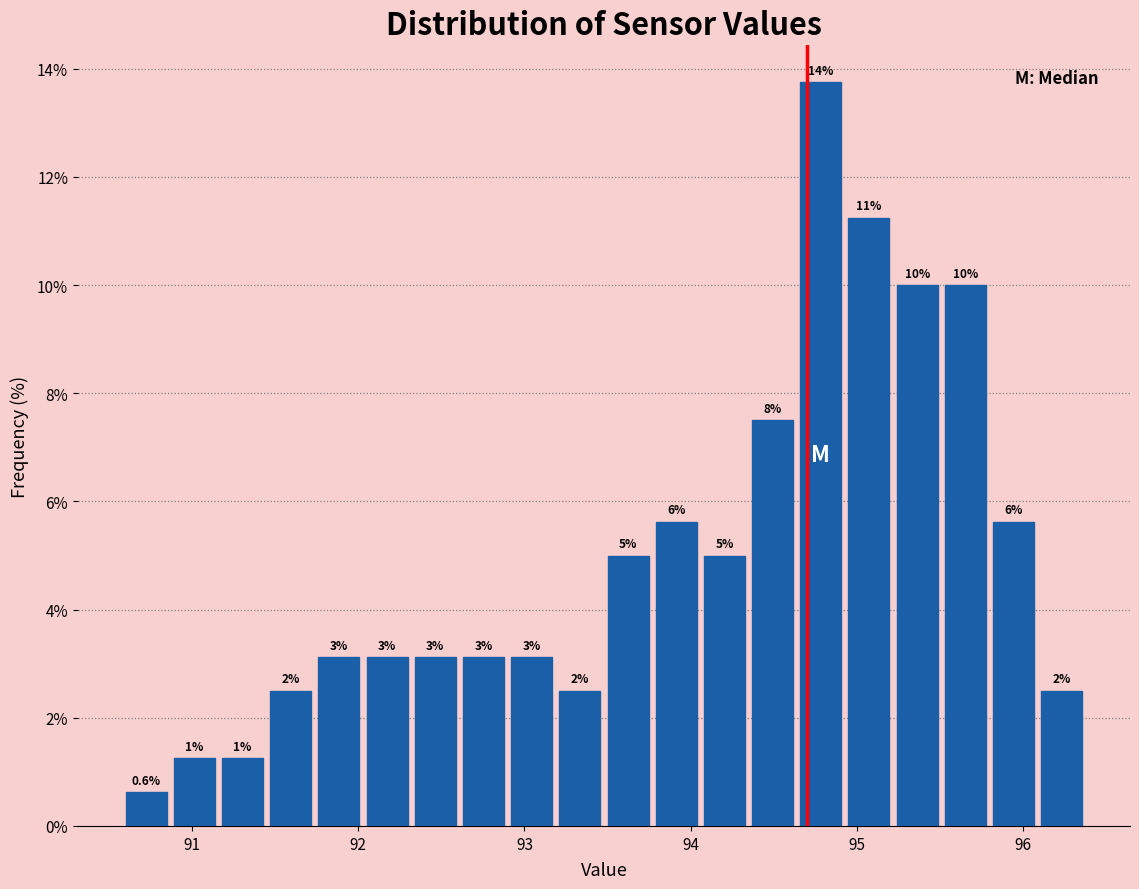

Read against the x-axis, roughly where is the centre of the tallest bar?

94.8